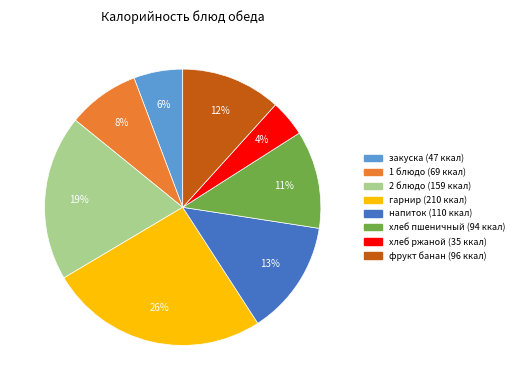

Count the number of slices in the pie.

8